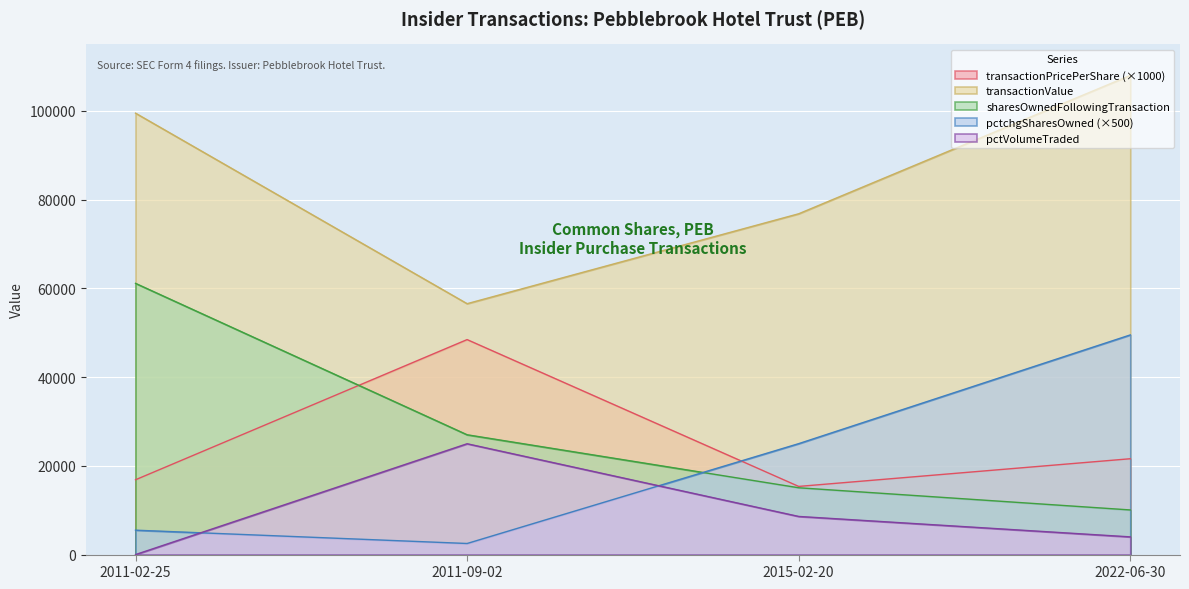

What is the value of the pctVolumeTraded point at the 3rd from the left?

8595.0